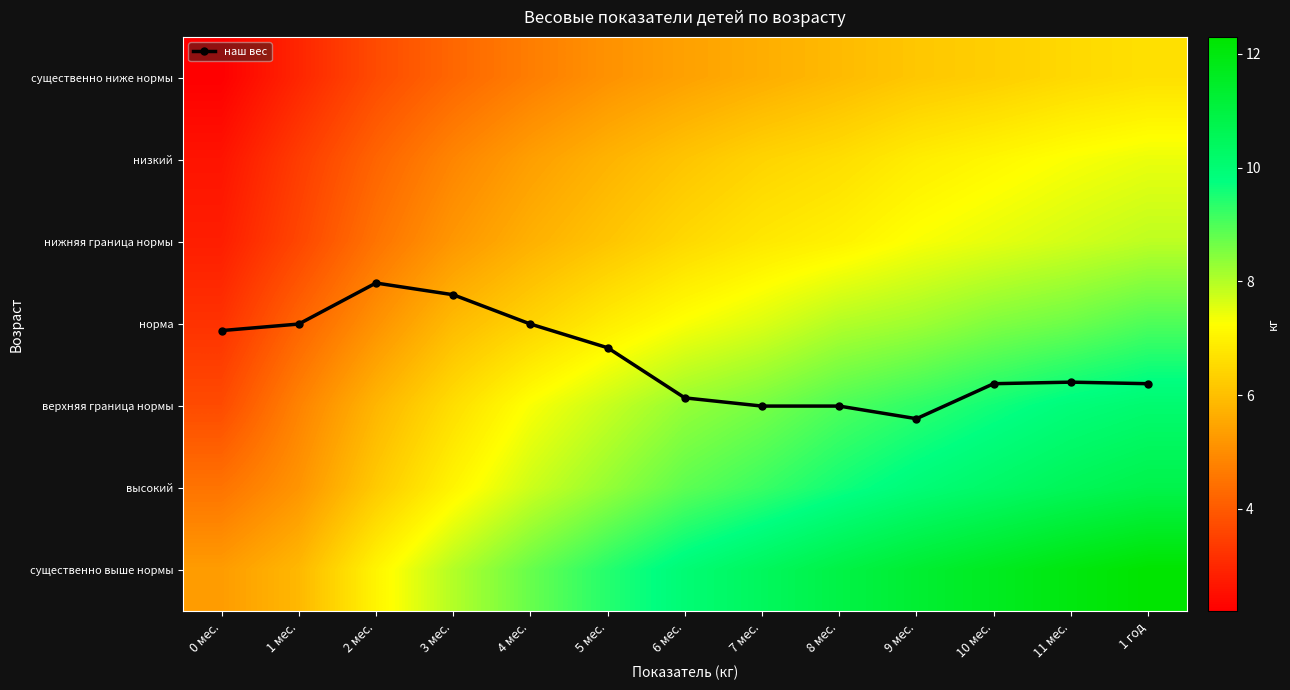

What is the total value across all series at 3 мес.?

44.5